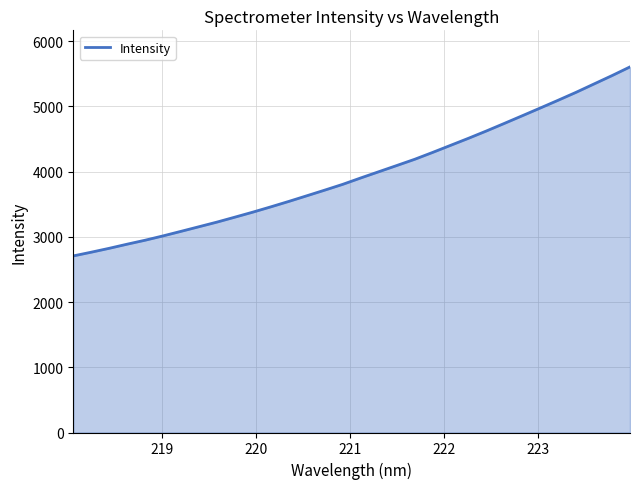

How many lines are shown in the chart?

1